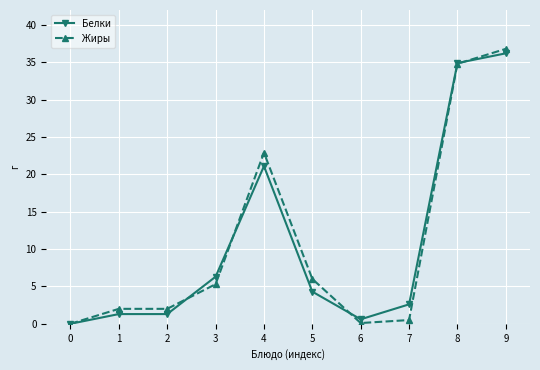

True or false: Жиры has more than 0 points higher than both neighbors.

True